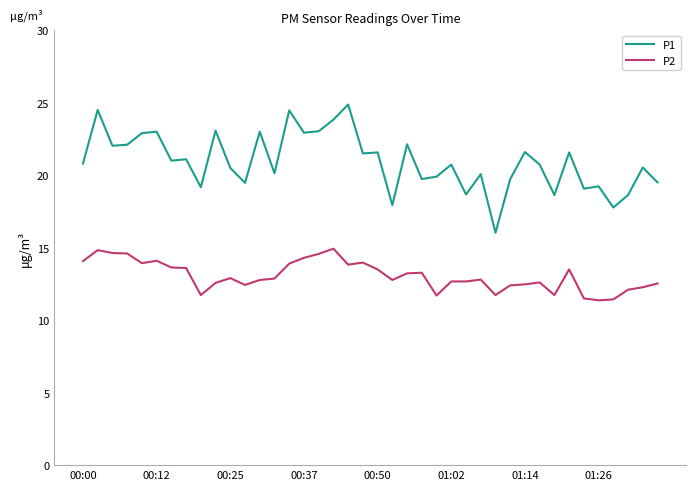

What is the difference between the maximum and minimum values in the P2 series?

3.6